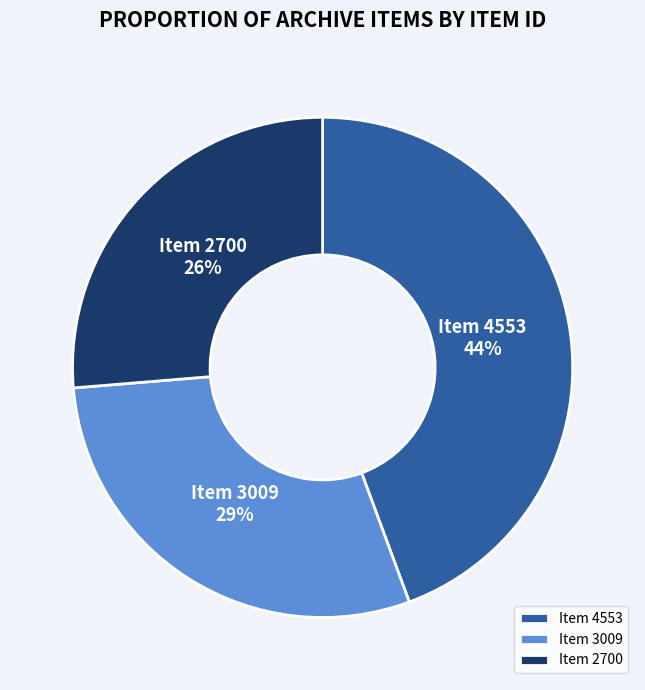

True or false: Item 2700 accounts for 26% of the total.

True